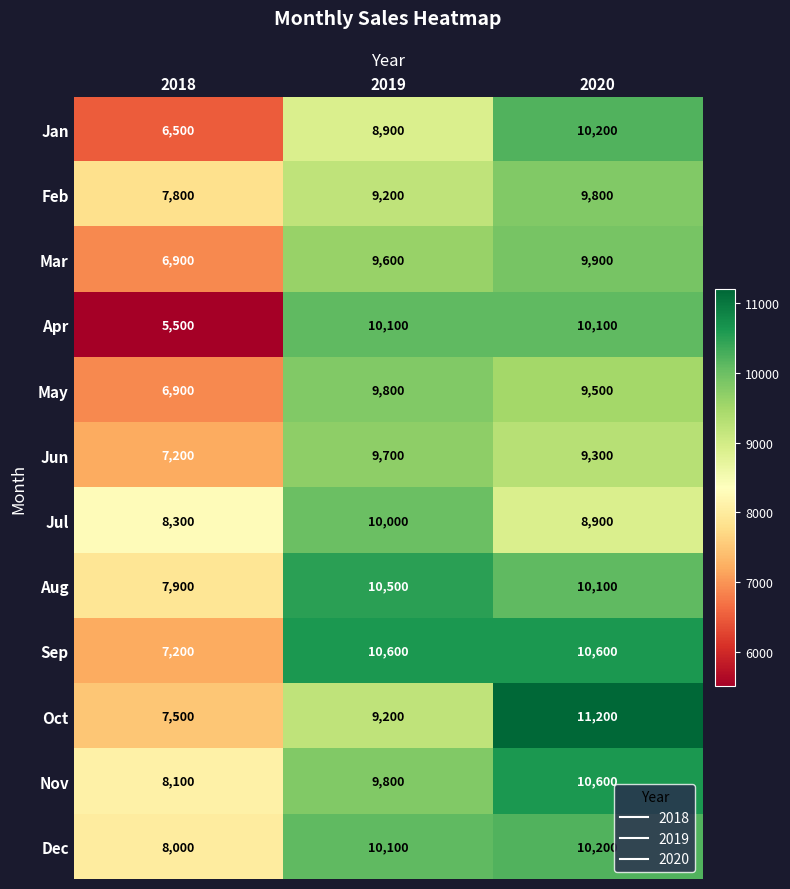

What is the minimum value shown in the chart?

5500